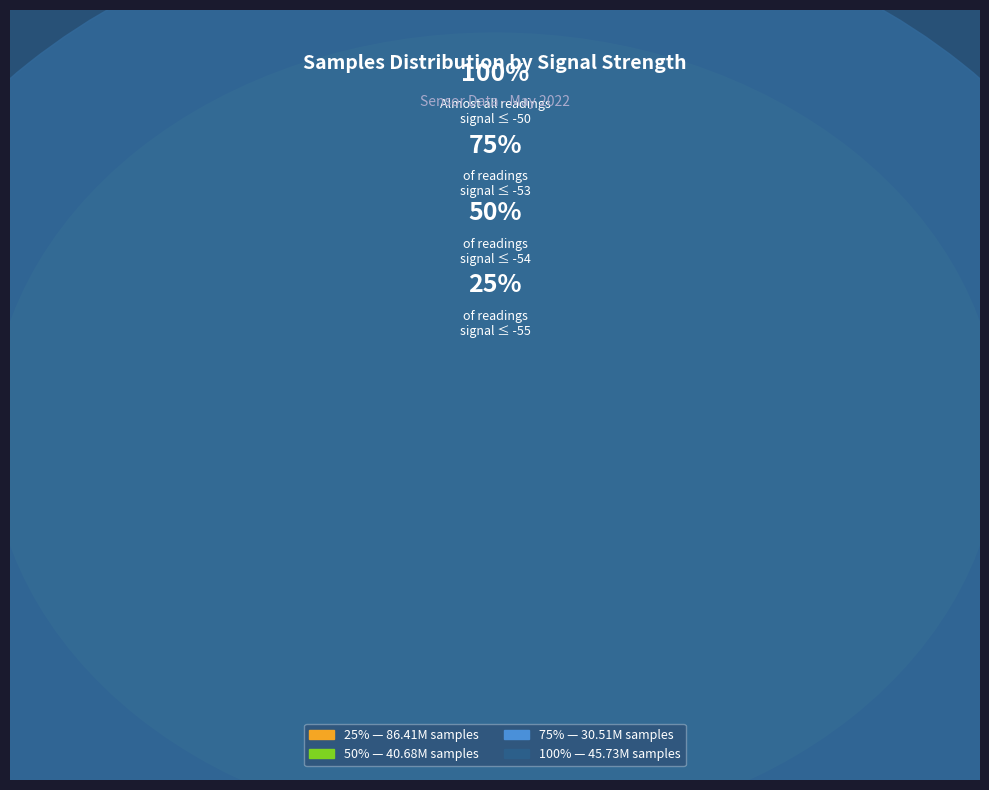

Is it true that 15 is 1% of the pie?

False